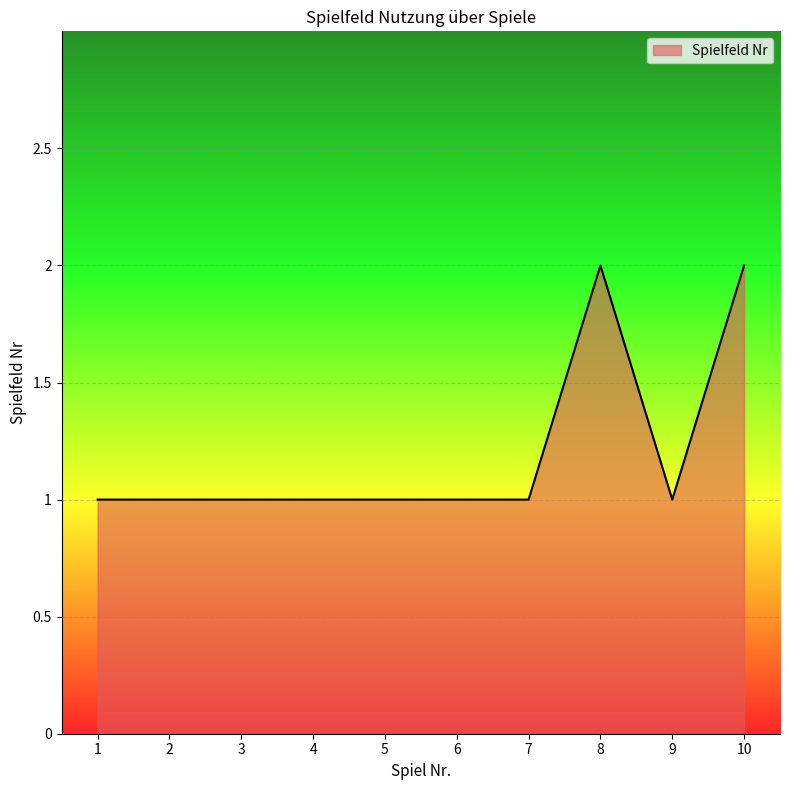

True or false: the data shows 2 at 3.

False